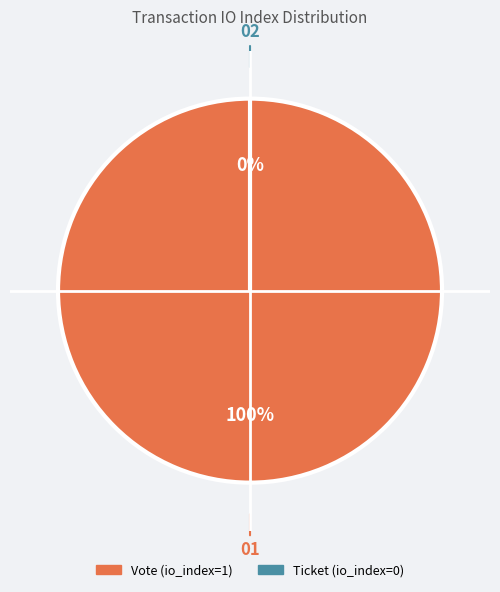

How many segments does this pie chart have?

2